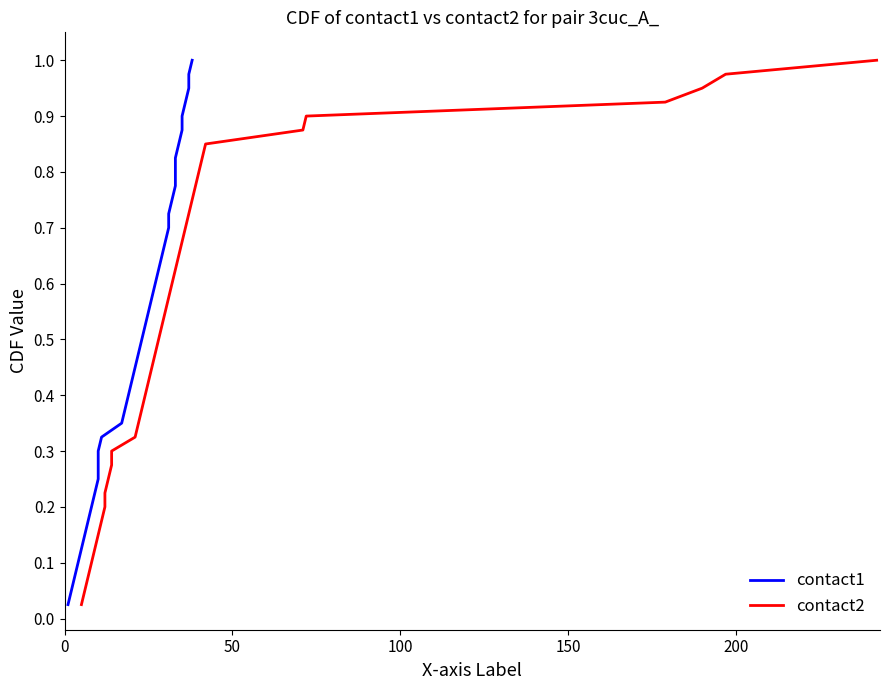

True or false: contact1 and contact2 intersect in this chart.

False